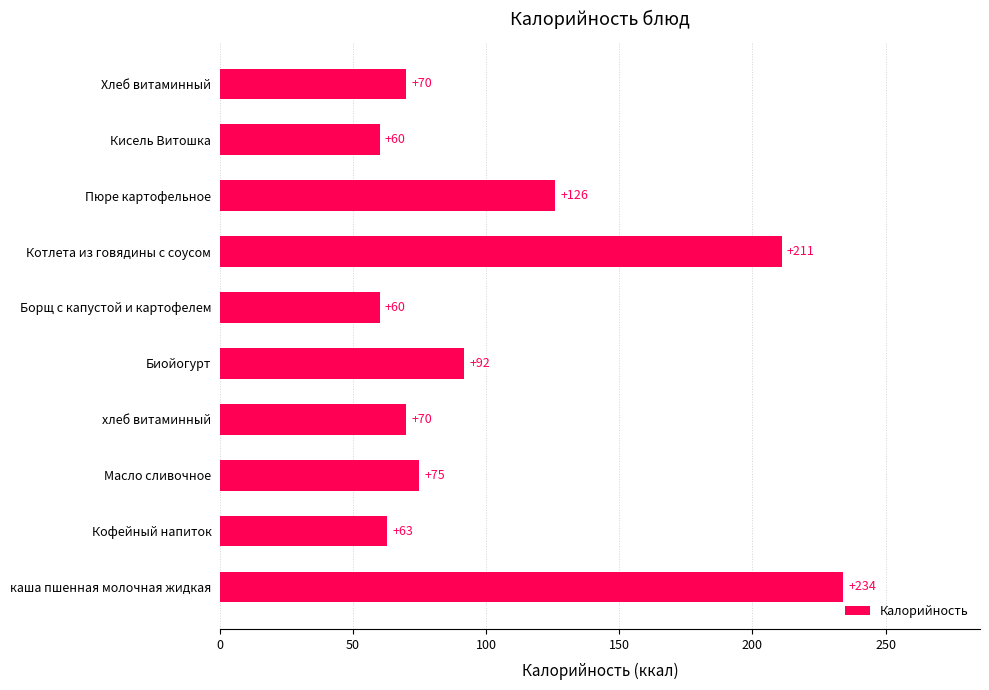

Is it true that the value at Хлеб витаминный is 70.0?

True